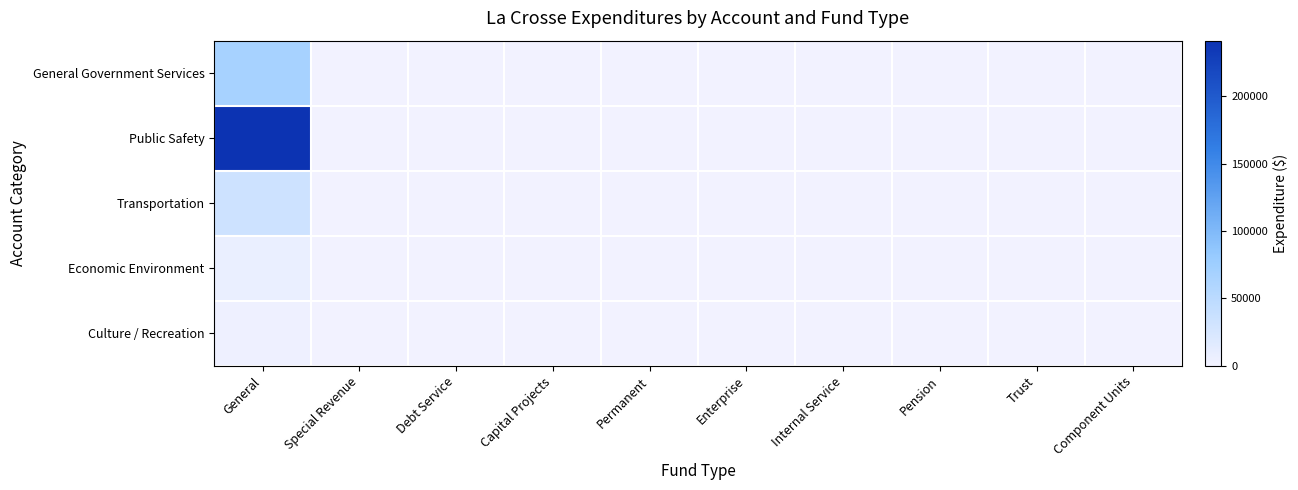

How many data points does each series have?

10